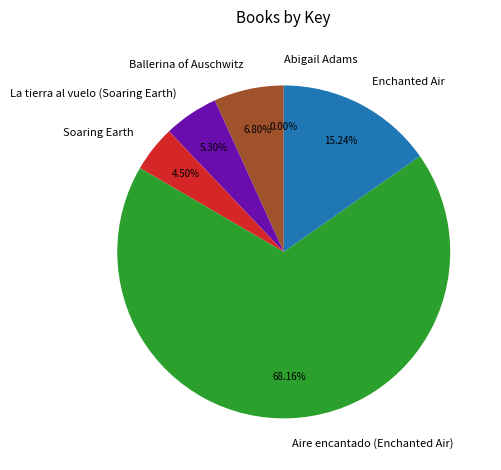

Which category has the biggest portion of the pie?

Aire encantado (Enchanted Air)